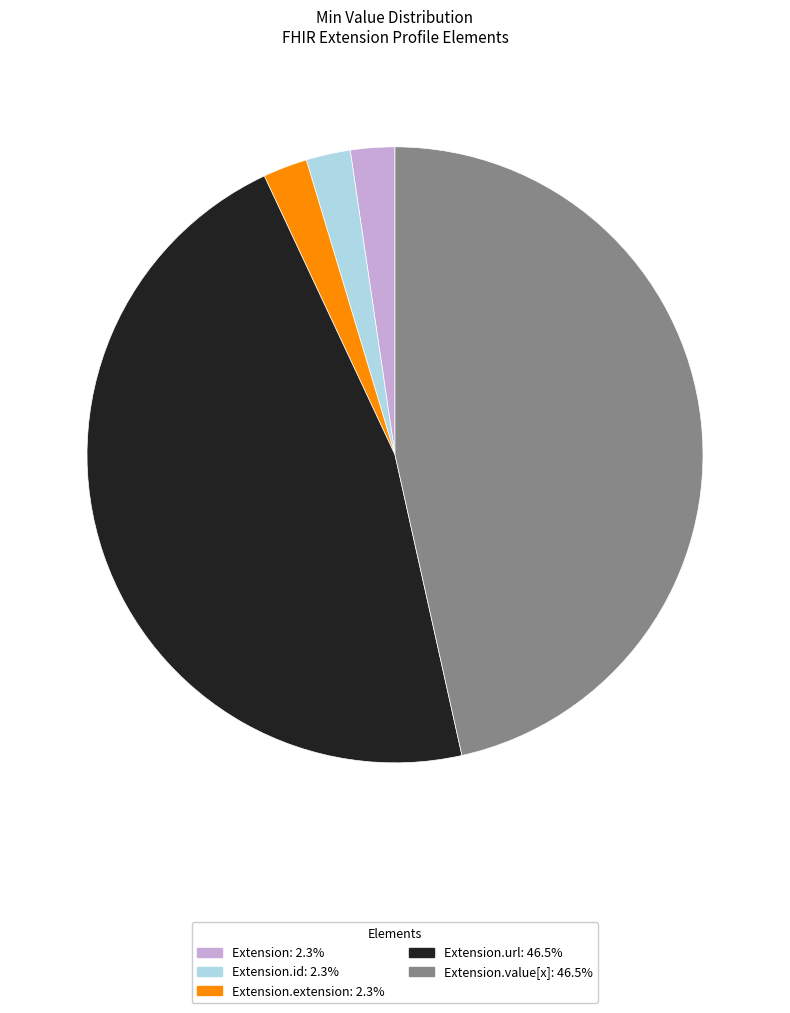

Is there a majority slice in this chart?

No